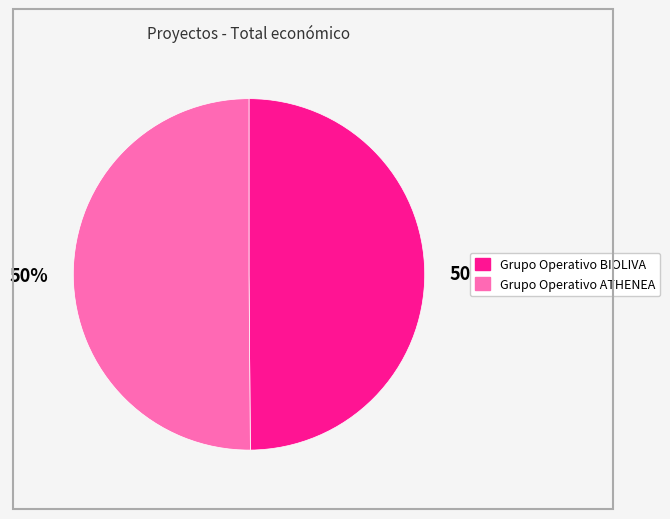

Is it true that Grupo Operativo ATHENEA is 50% of the pie?

True